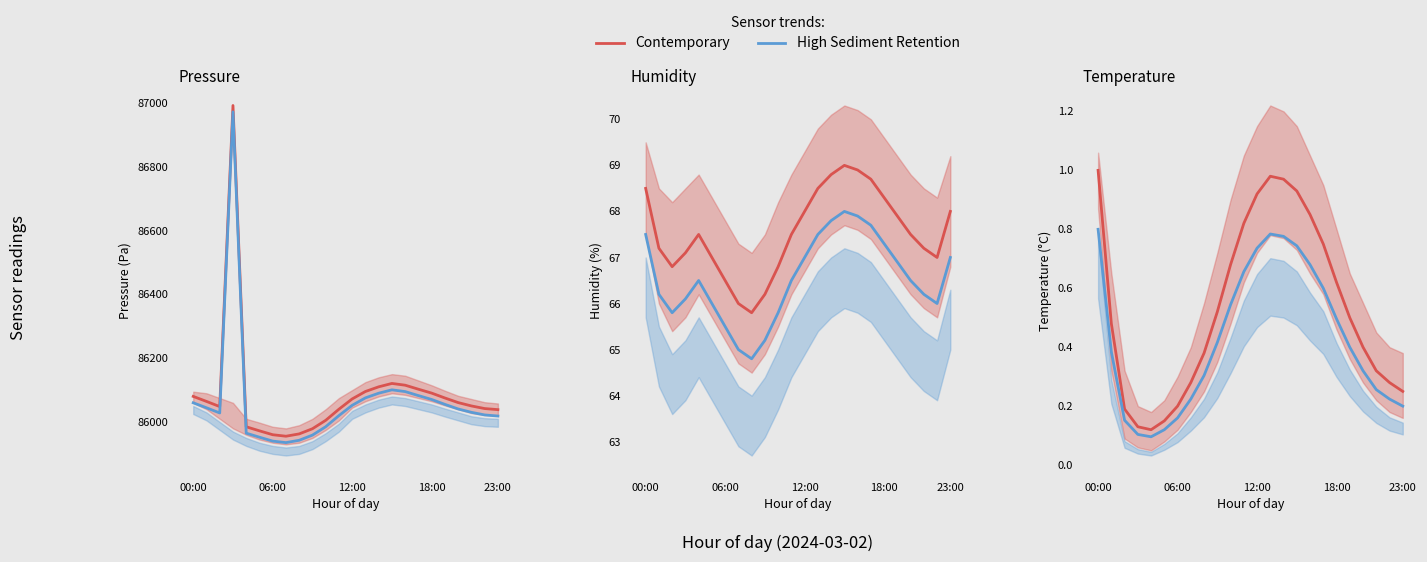

What is the approximate value of High Sediment Retention at 8?

0.3